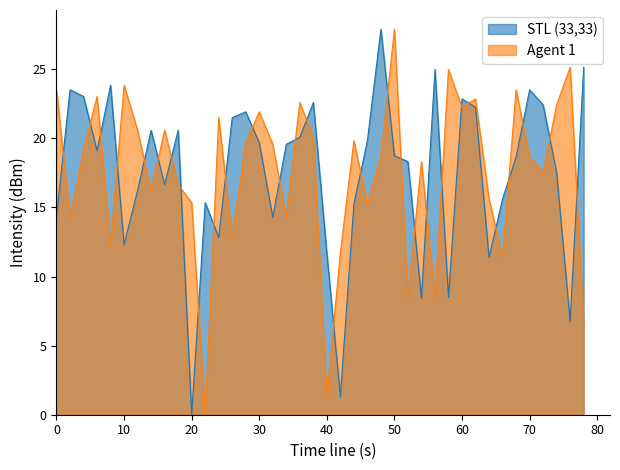

What are all the series names shown in the legend?

STL (33,33), Agent 1